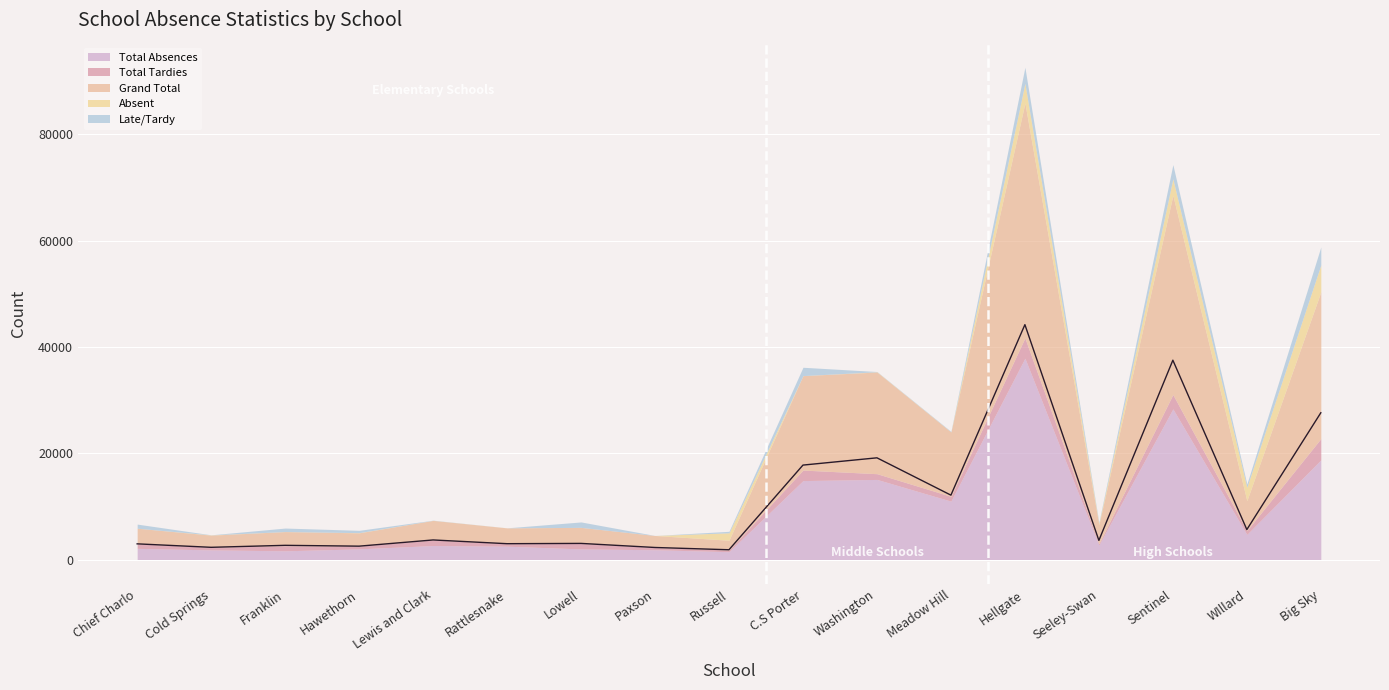

What is the difference between the Total Tardies values at Cold Springs and Lowell?

535